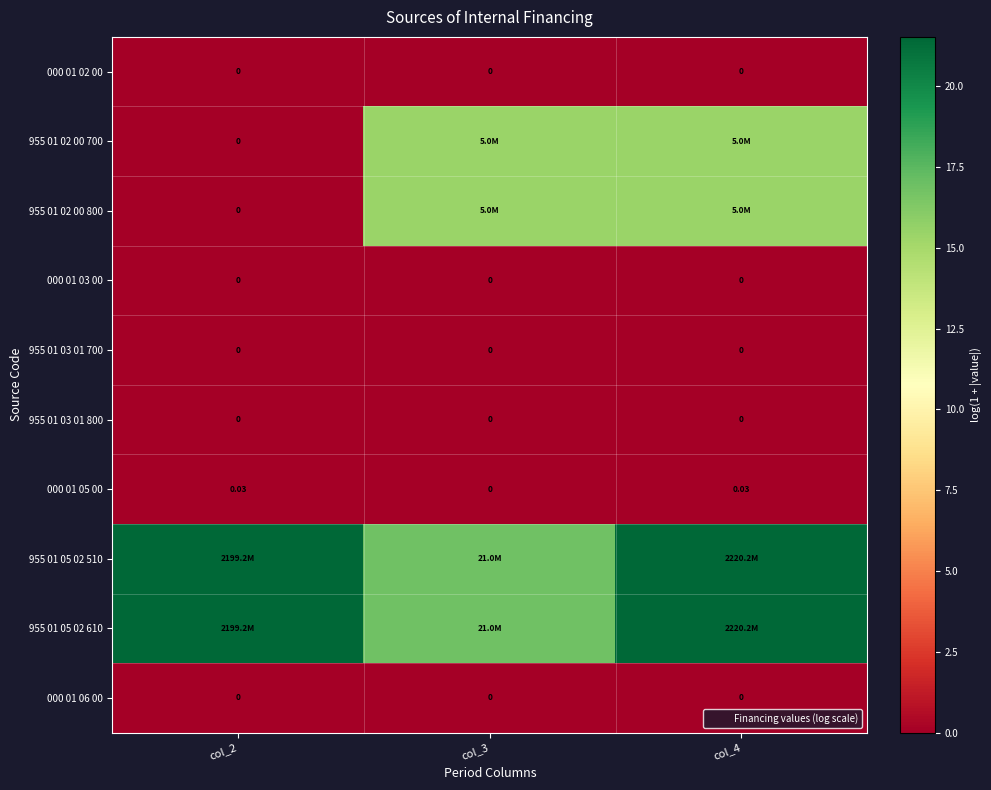

Is it true that 000 01 03 00 equals 0.0 at col_3?

True